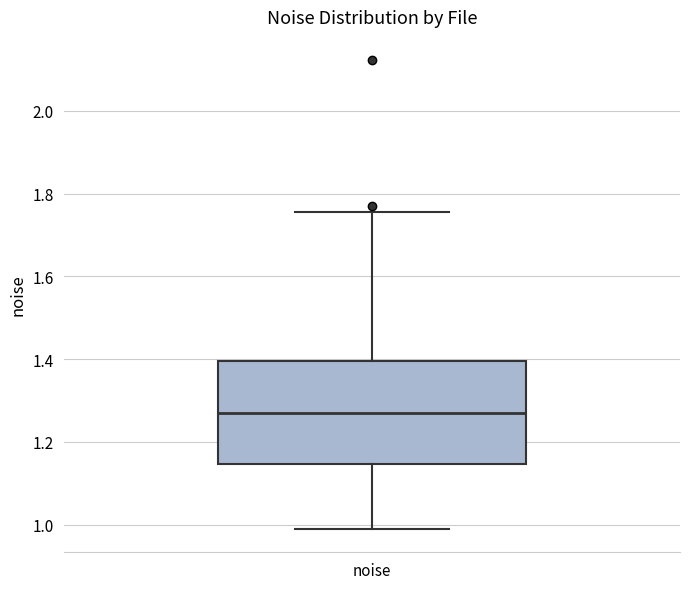

Read this box plot against the y-axis: the position of the median line, the range covered by the box, and the ends of both whiskers. The values are not printed on the chart, so give them approximately, as read against the axis.

median 1.26, box 1.14 to 1.40, whiskers 1.00 to 1.76